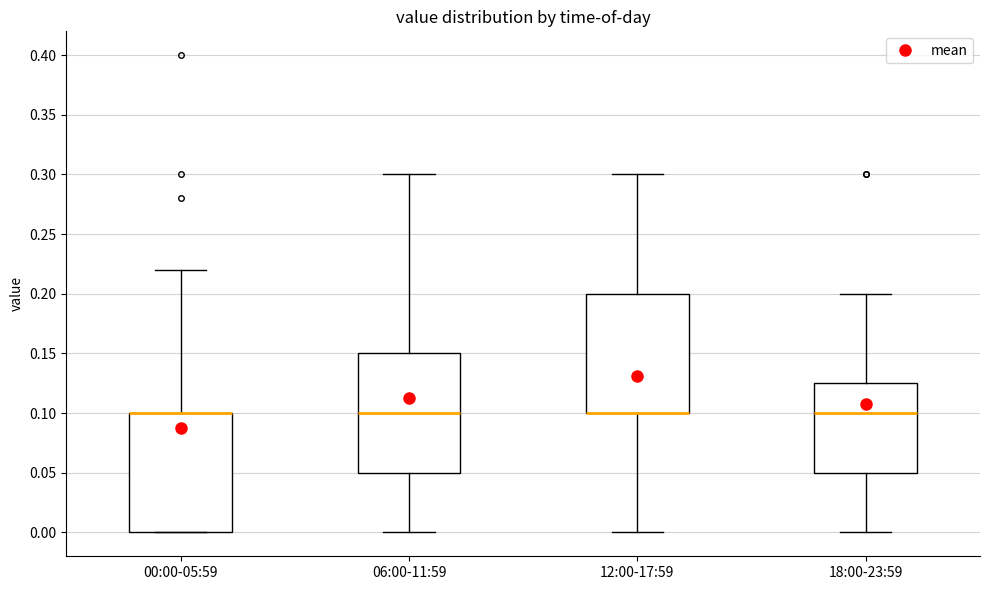

Reading left to right, transcribe this box plot: for each box, give where its median line is, the range the box spans, and where its two whiskers end, as read against the y-axis. The values are not printed on the chart, so give them approximately, as read against the axis.

00:00-05:59: median 0.100 (drawn on the box's upper edge), box 0.000 to 0.100, whiskers 0.000 to 0.220
06:00-11:59: median 0.100, box 0.050 to 0.150, whiskers 0.000 to 0.300
12:00-17:59: median 0.100 (drawn on the box's lower edge), box 0.100 to 0.200, whiskers 0.000 to 0.300
18:00-23:59: median 0.100, box 0.050 to 0.125, whiskers 0.000 to 0.200